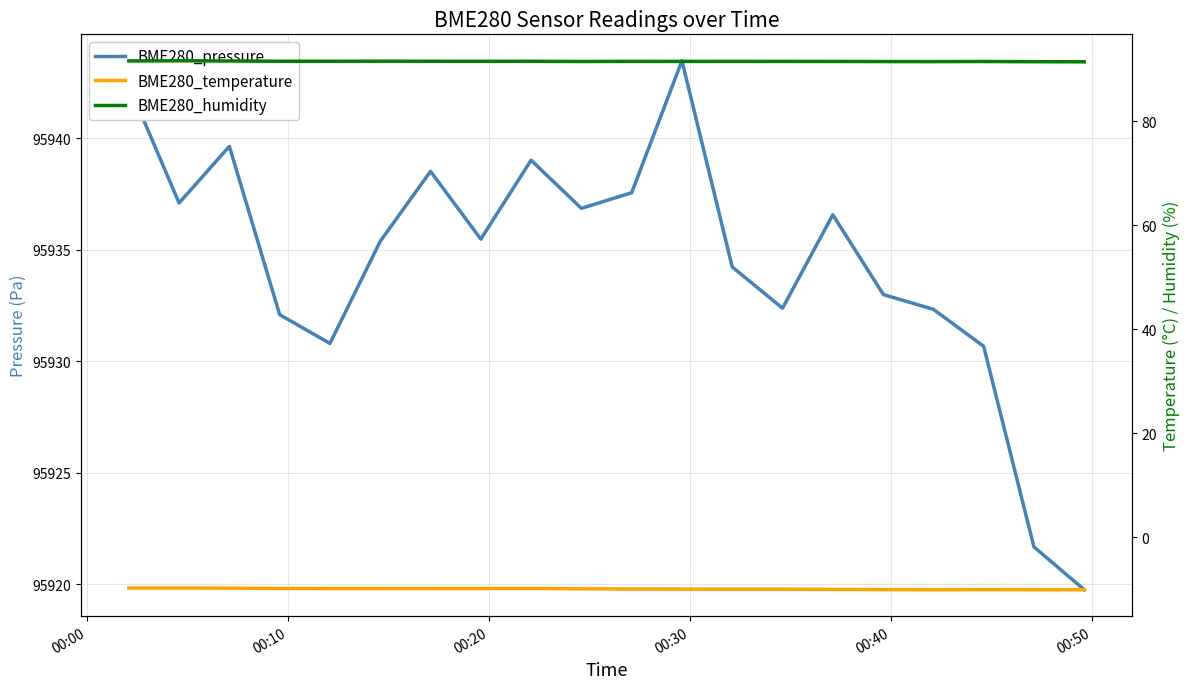

Rank the series at 00:40 from lowest to highest value.

BME280_temperature, BME280_humidity, BME280_pressure